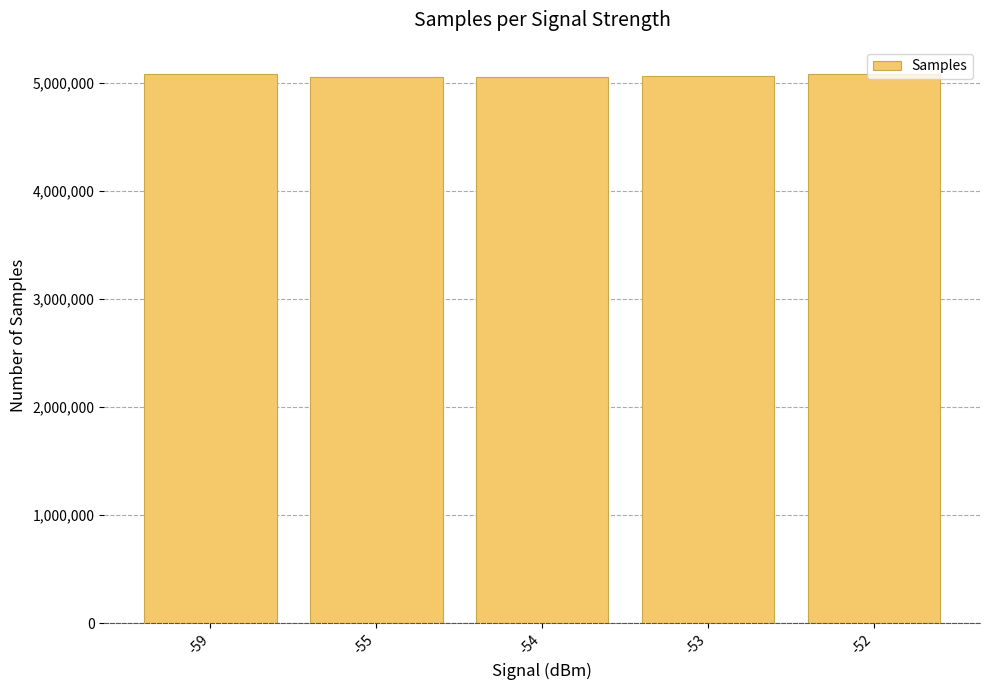

Are the bars horizontal?

No